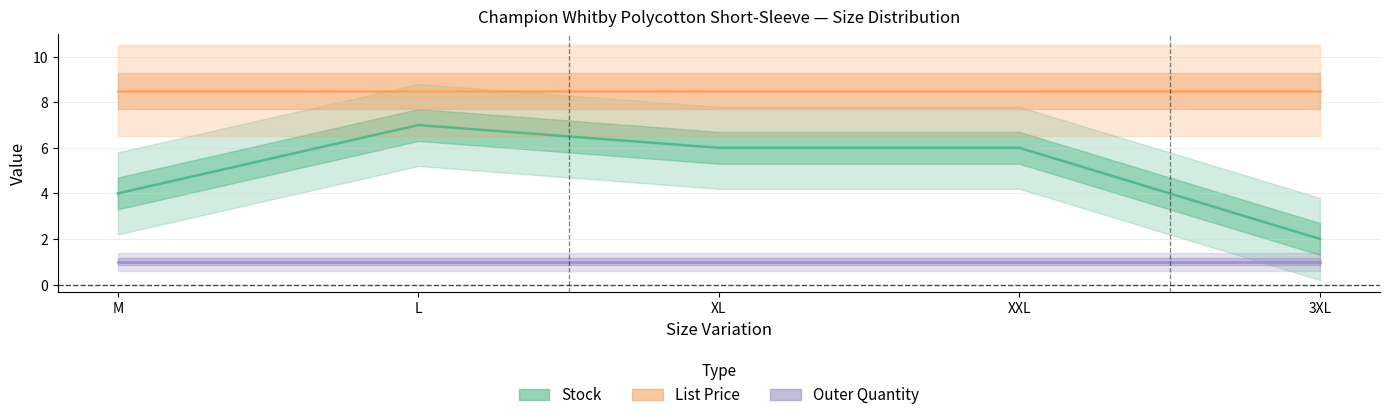

What is the label of the 5th point from the left?

3XL